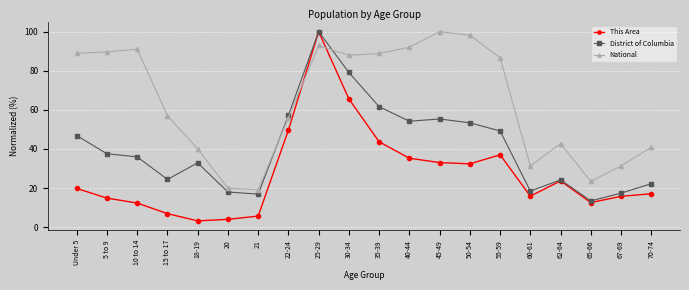

What is the difference between the highest and lowest values at Under 5?

69.2